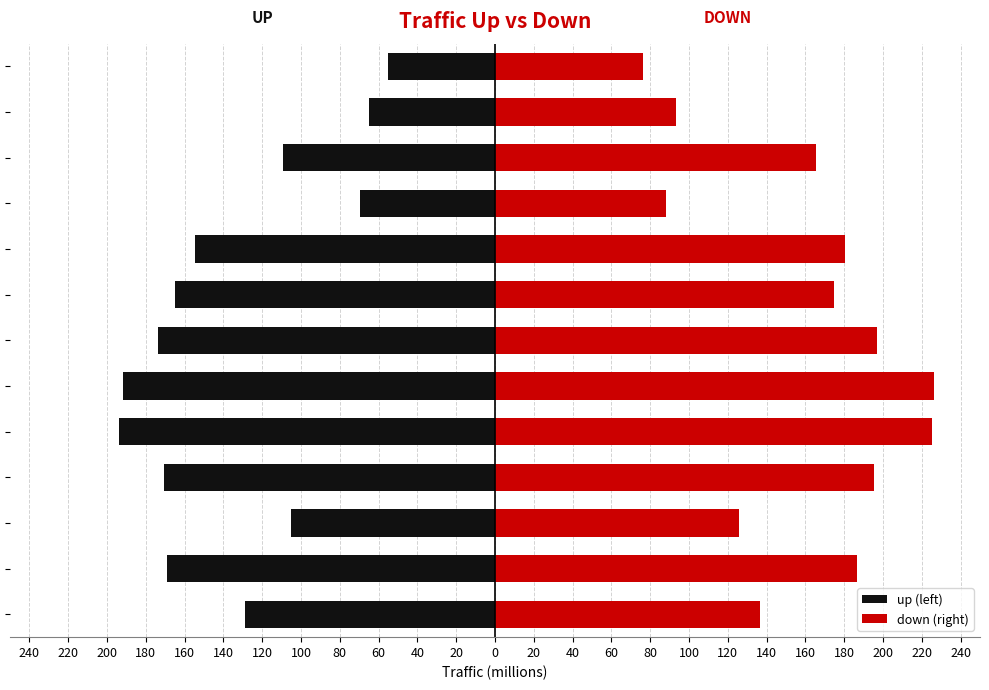

What is the average value of the down series?

159.3